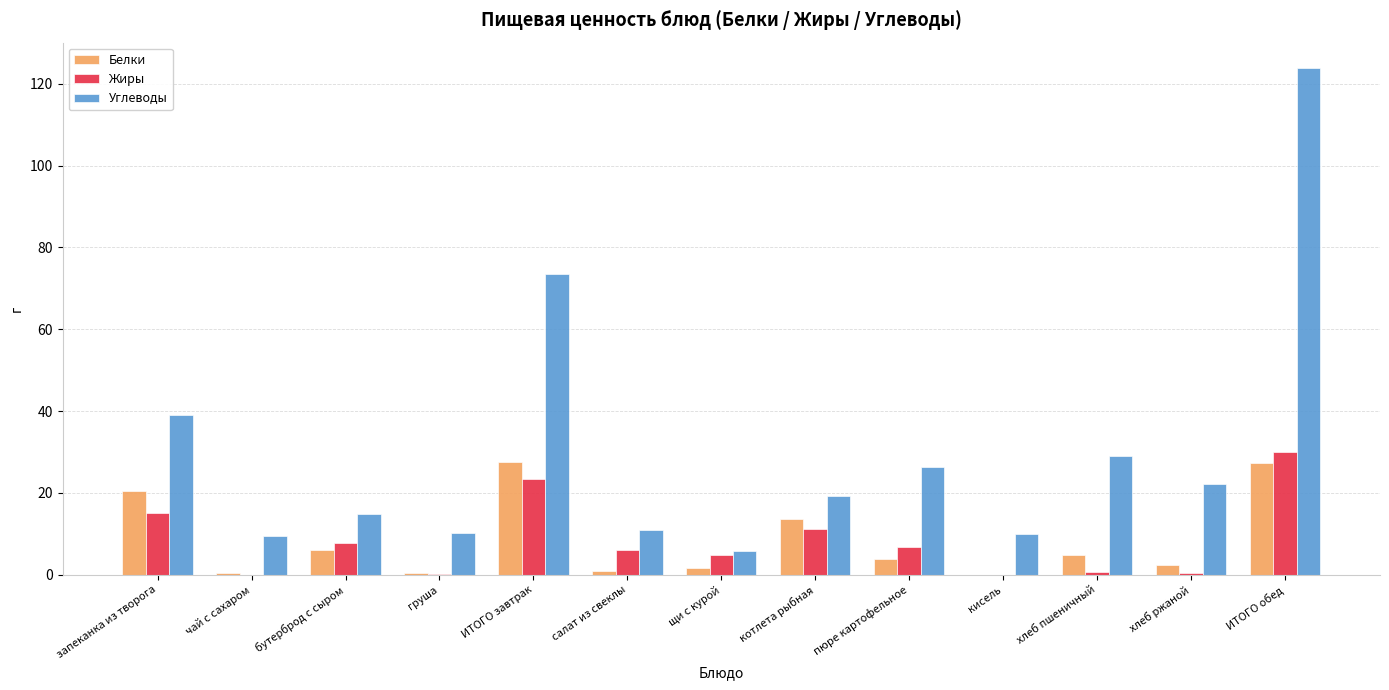

Which category has the highest value across all series?

ИТОГО обед